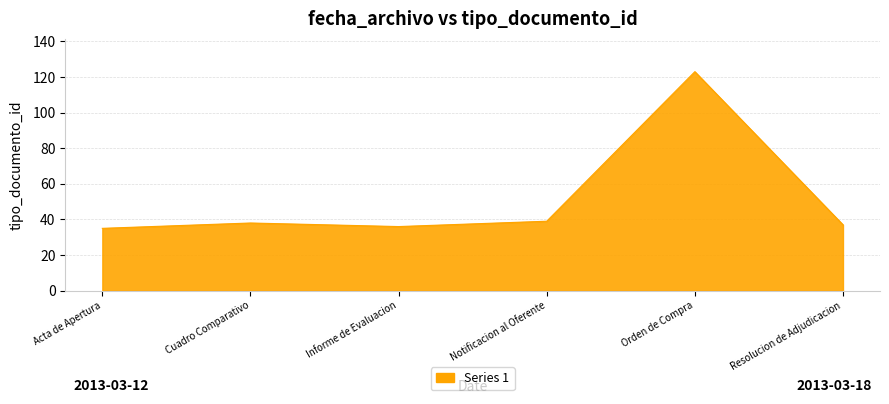

Approximately how many times larger is the value at Cuadro Comparativo compared to Resolucion de Adjudicacion?

1.0